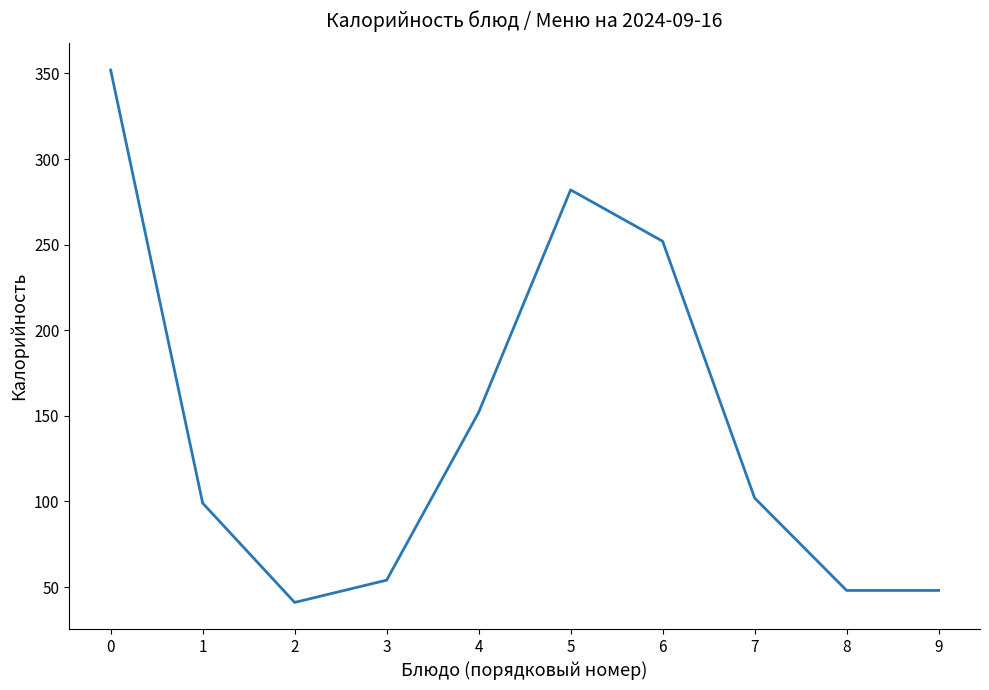

The chart shows a value of 158 at 1. True or false?

False